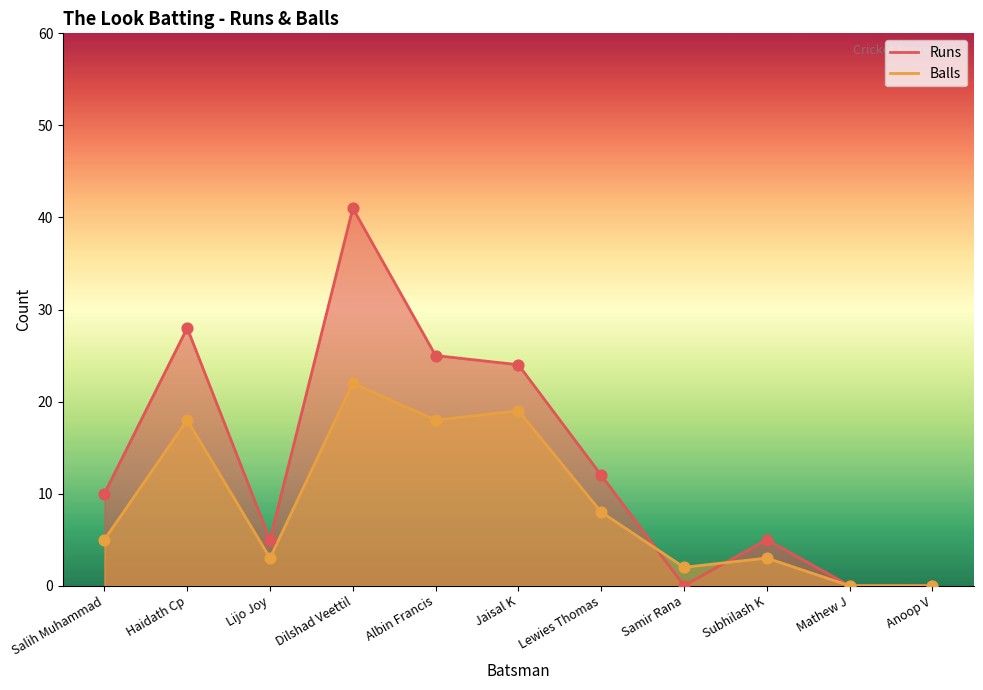

Which series contains the lowest Y value?

Runs